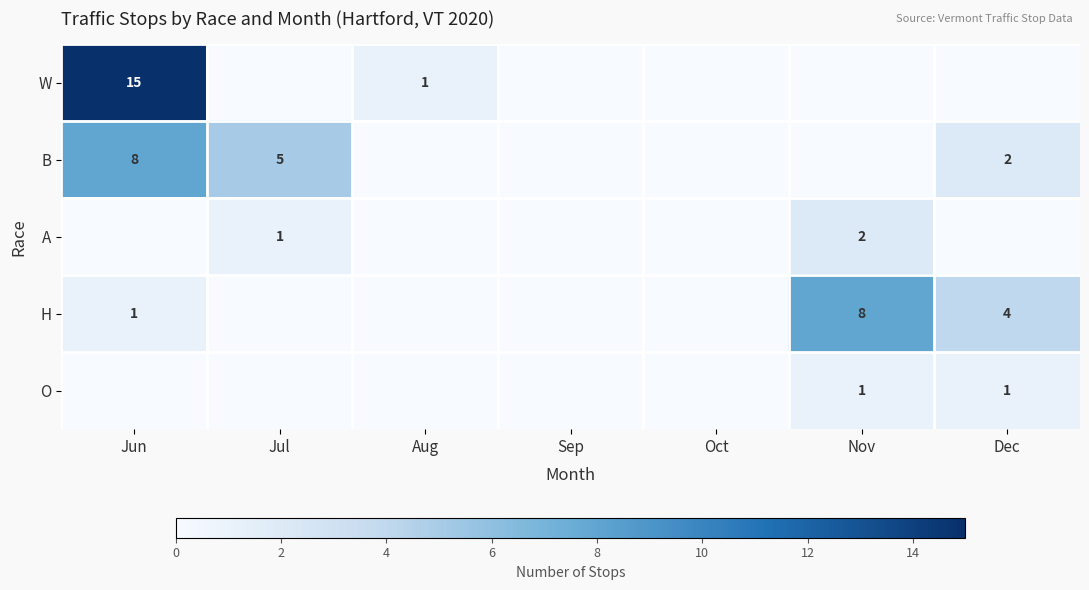

What is the sum of all W values?

16